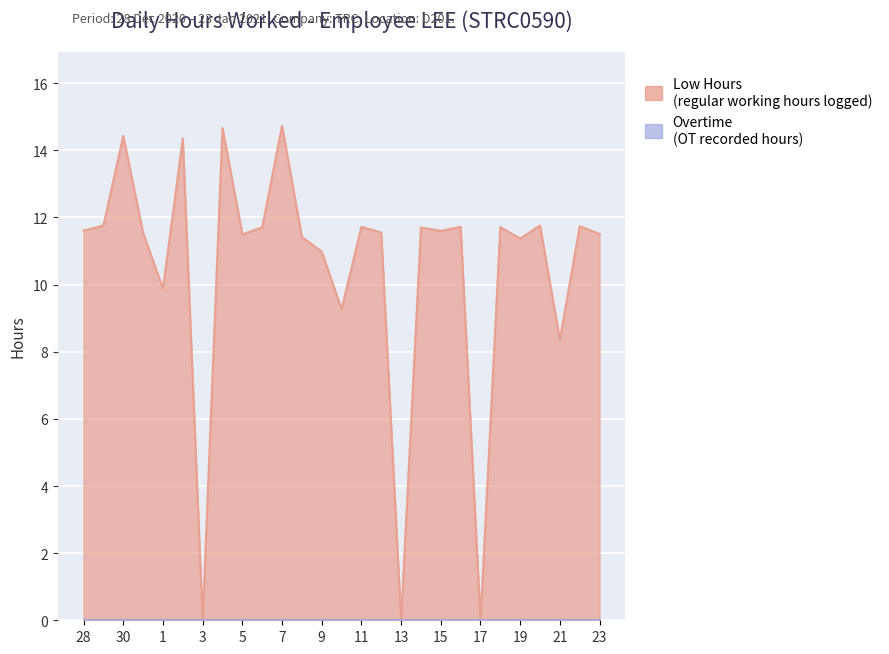

Is it true that the value at 10 is 3.1?

False